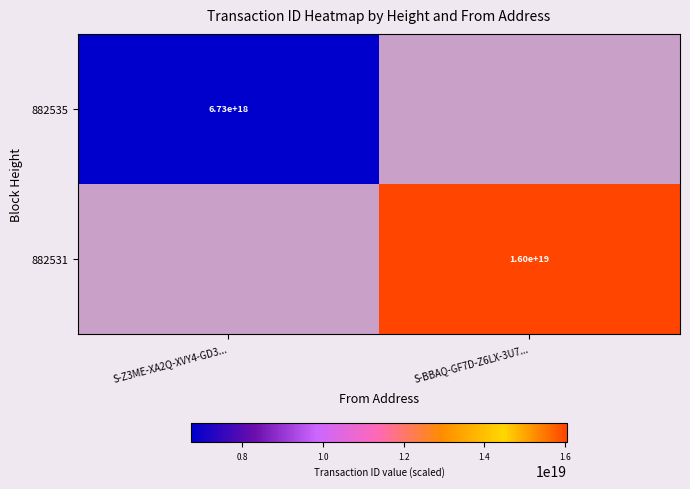

At which category is the sum across all series the highest?

S-BBAQ-GF7D-Z6LX-3U7...